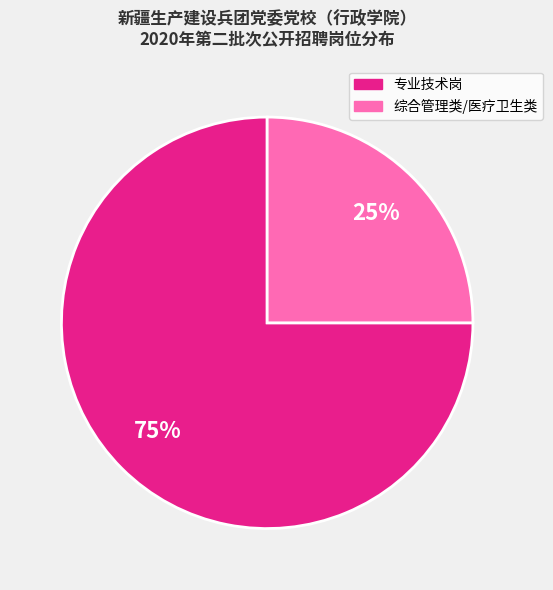

Which has a higher value, 综合管理类/医疗卫生类 or 专业技术岗?

专业技术岗